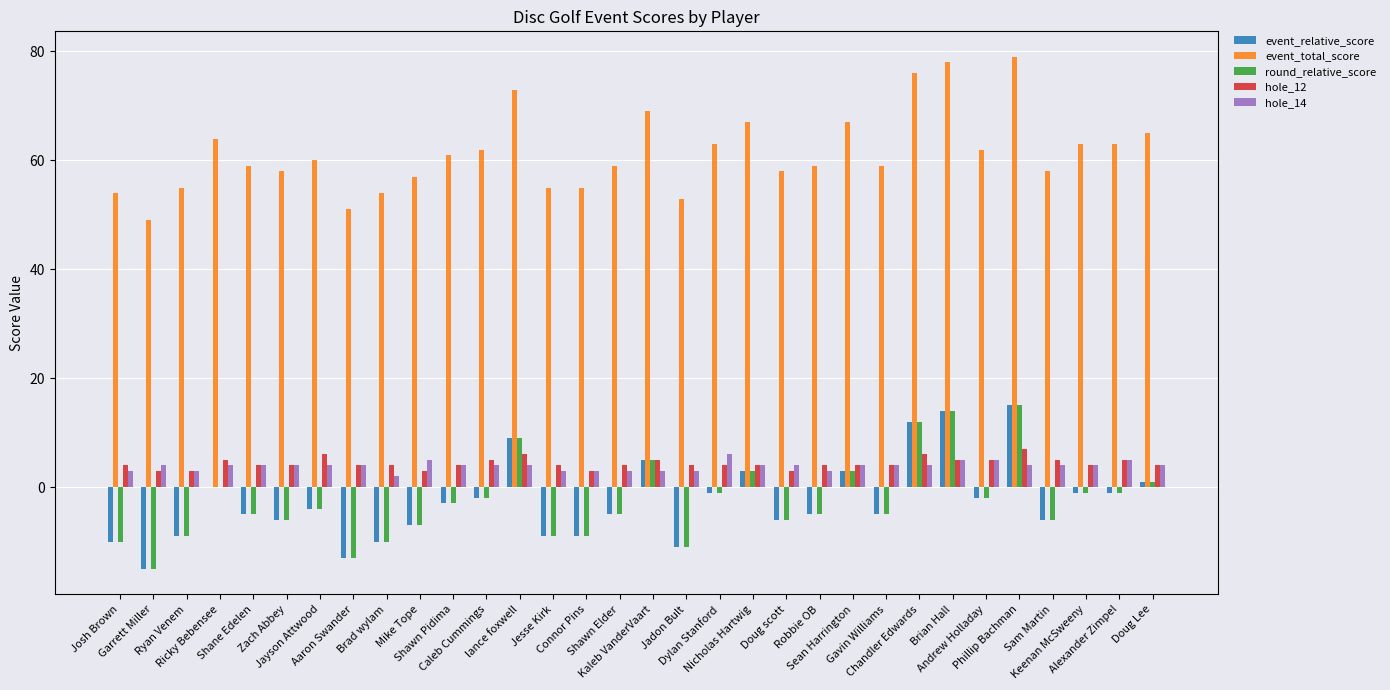

What is the spread (max minus min) of values at Jayson Attwood?

64